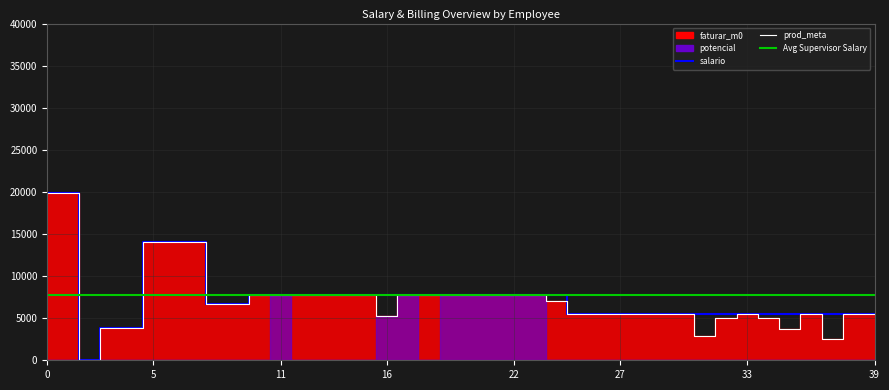

How many categories are shown in the chart?

40